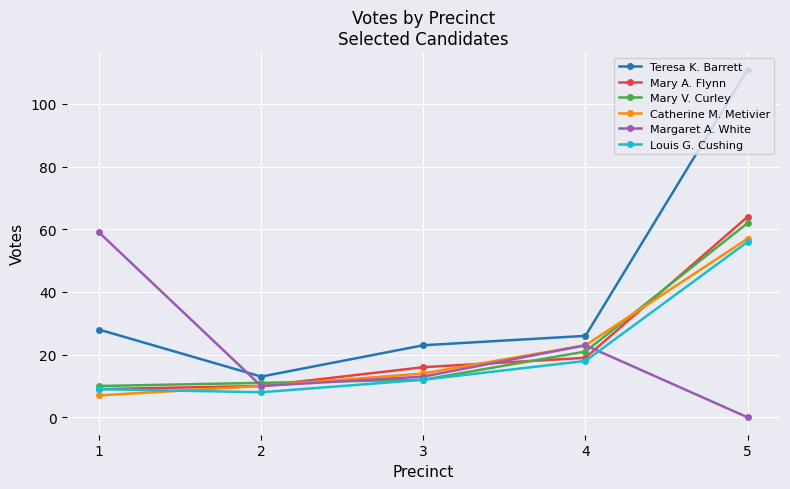

Reading left to right, transcribe all the data shown in this chart.

Teresa K. Barrett: 1=28	2=13	3=23	4=26	5=111
Mary A. Flynn: 1=9	2=10	3=16	4=19	5=64
Mary V. Curley: 1=10	2=11	3=12	4=21	5=62
Catherine M. Metivier: 1=7	2=10	3=14	4=23	5=57
Margaret A. White: 1=59	2=10	3=13	4=23	5=0
Louis G. Cushing: 1=9	2=8	3=12	4=18	5=56